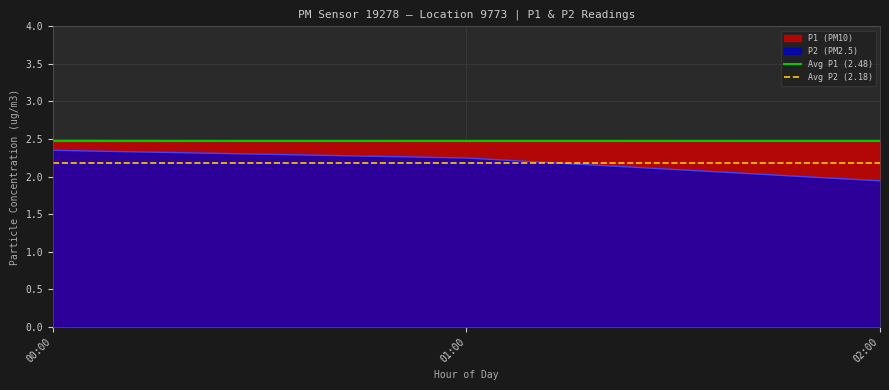

The P2 (PM2.5) series shows 0.9 at 02:00. True or false?

False